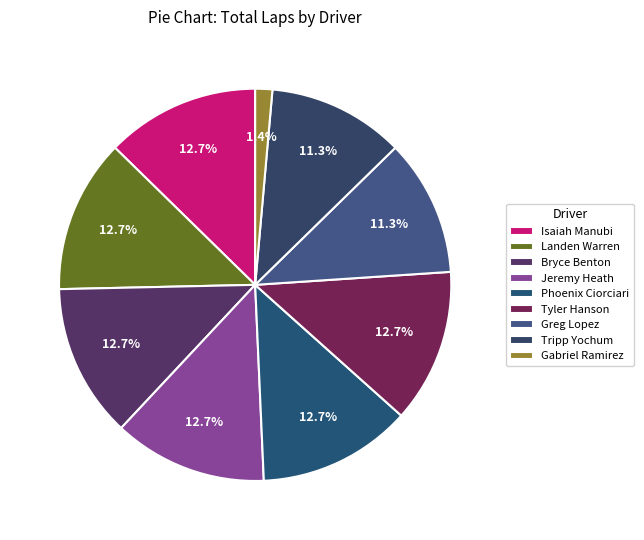

To the nearest percent, what is the combined percentage of Phoenix Ciorciari and Tyler Hanson?

25%